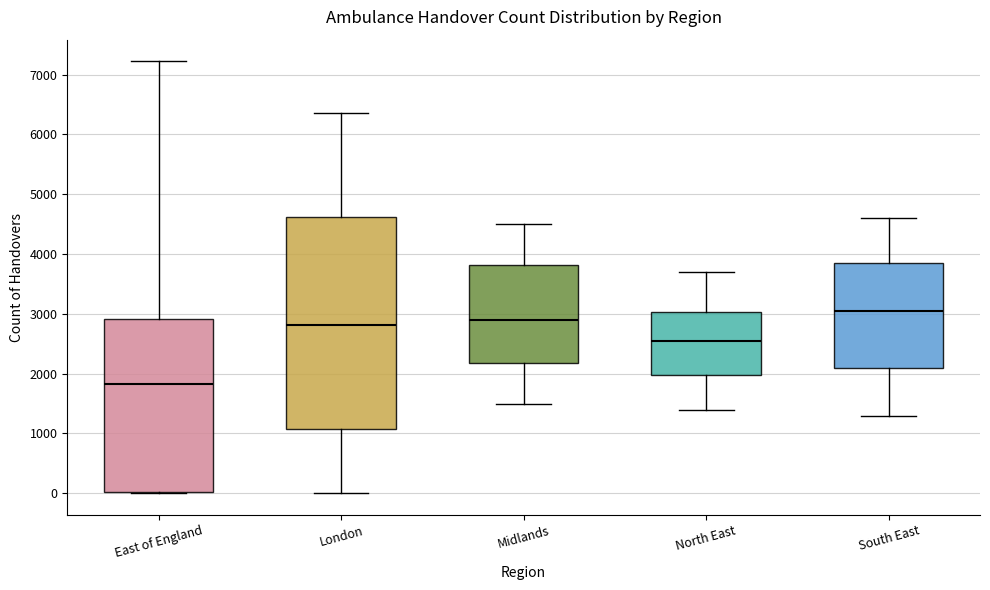

Which box has the lowest median line?

East of England